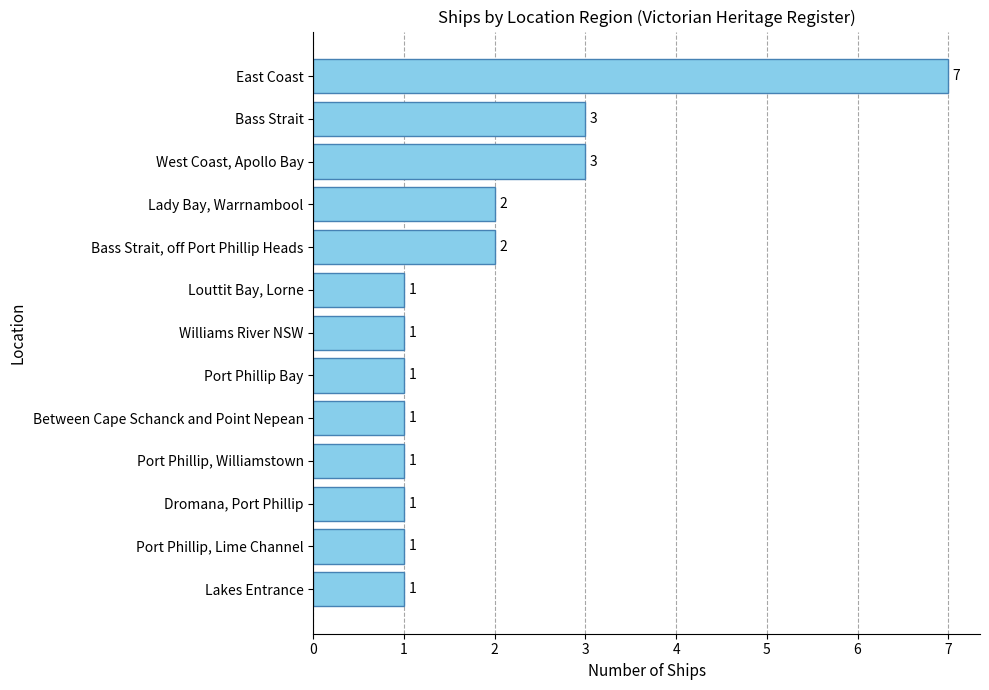

Approximately how many times larger is the value at Lakes Entrance compared to Port Phillip Bay?

1.0